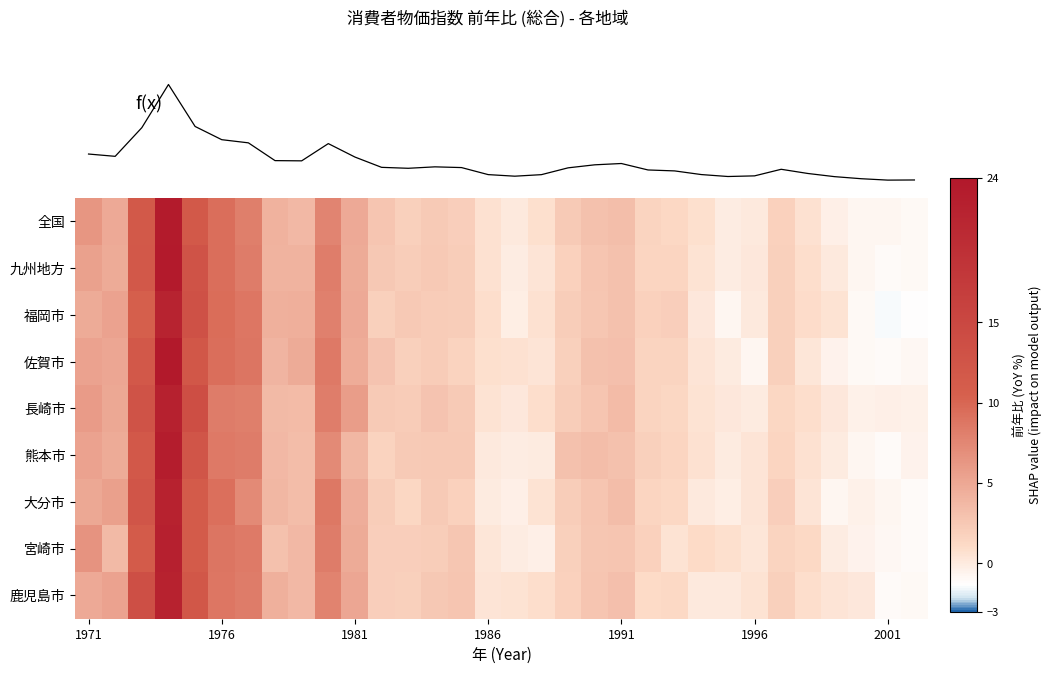

What is the greatest value displayed?

23.7